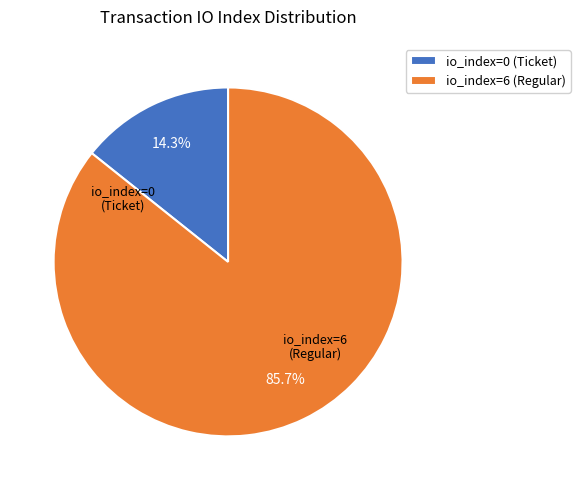

What is the total percentage of io_index=0 (Ticket) and io_index=6 (Regular)?

100.0%